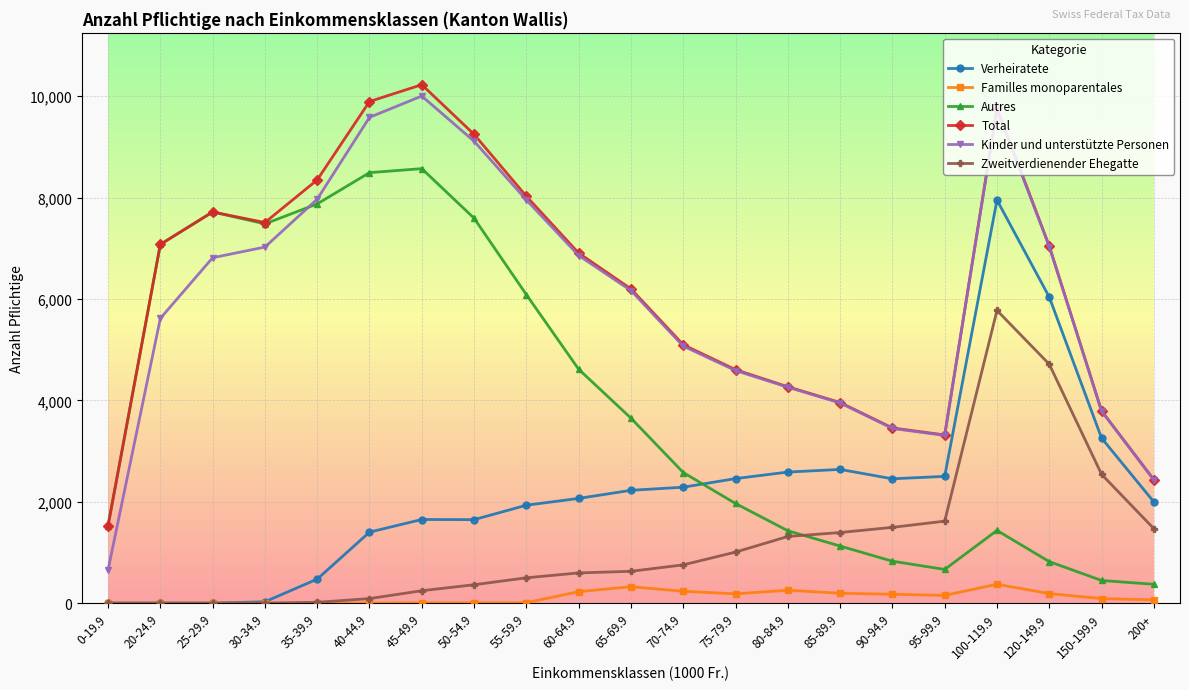

Where is the first local minimum for Total?

30-34.9